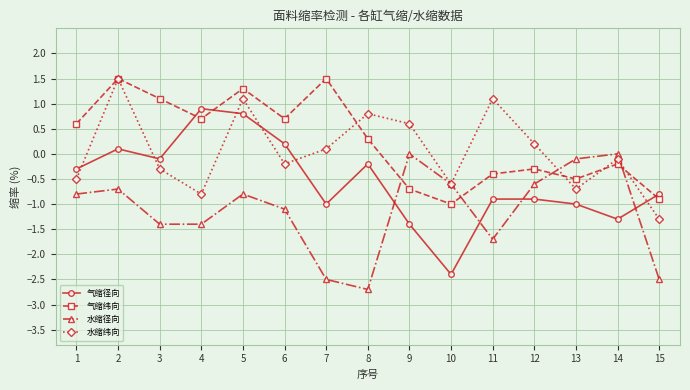

Is it true that 水缩径向 equals 0.0 at 9?

True